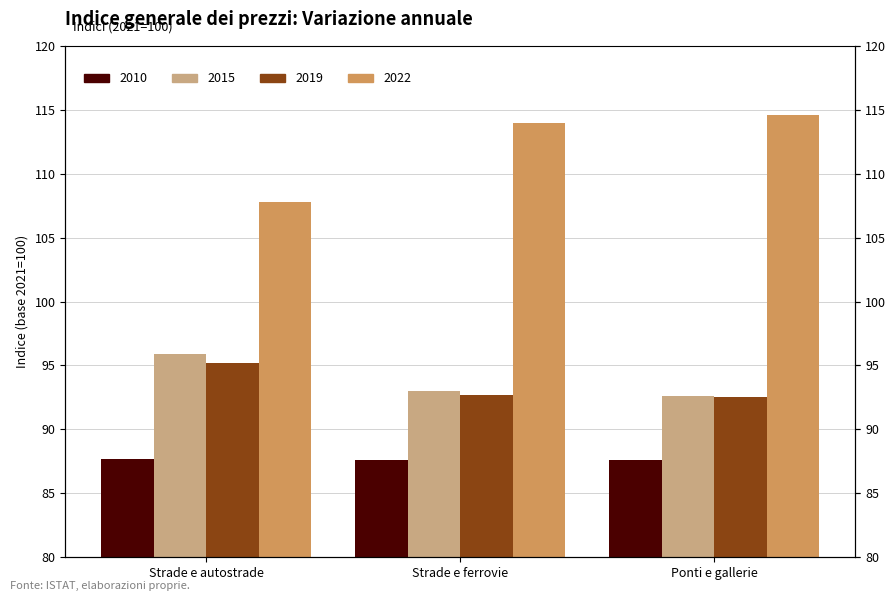

What is the sum of the 2015 values at Strade e autostrade and Strade e ferrovie?

188.9